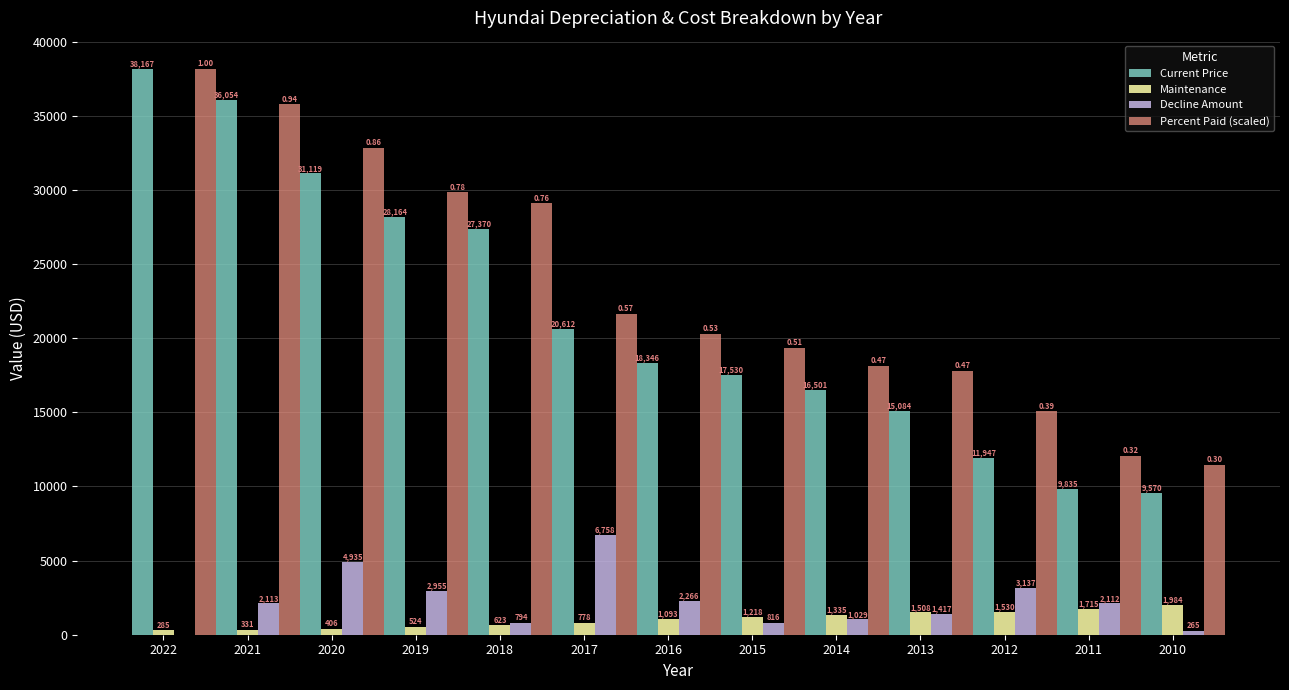

At which category is the sum across all series the highest?

2022